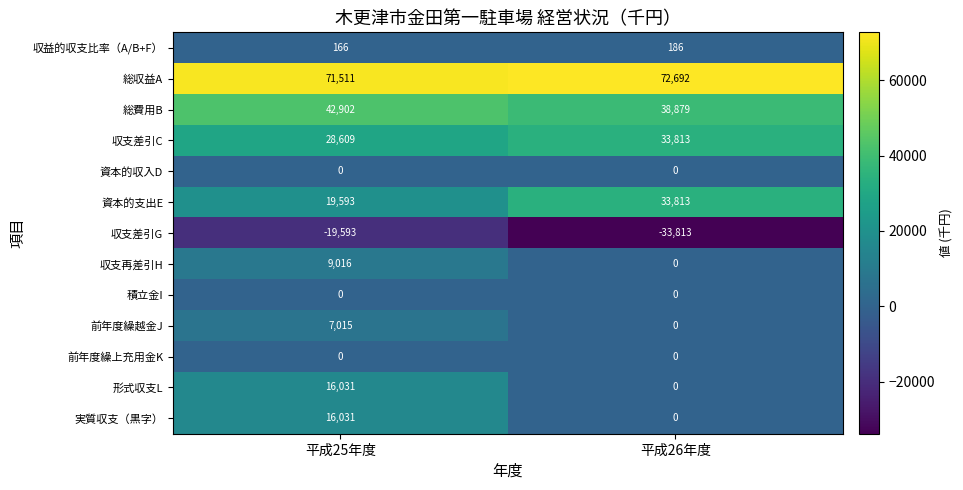

What is the minimum value shown in the chart?

-33813